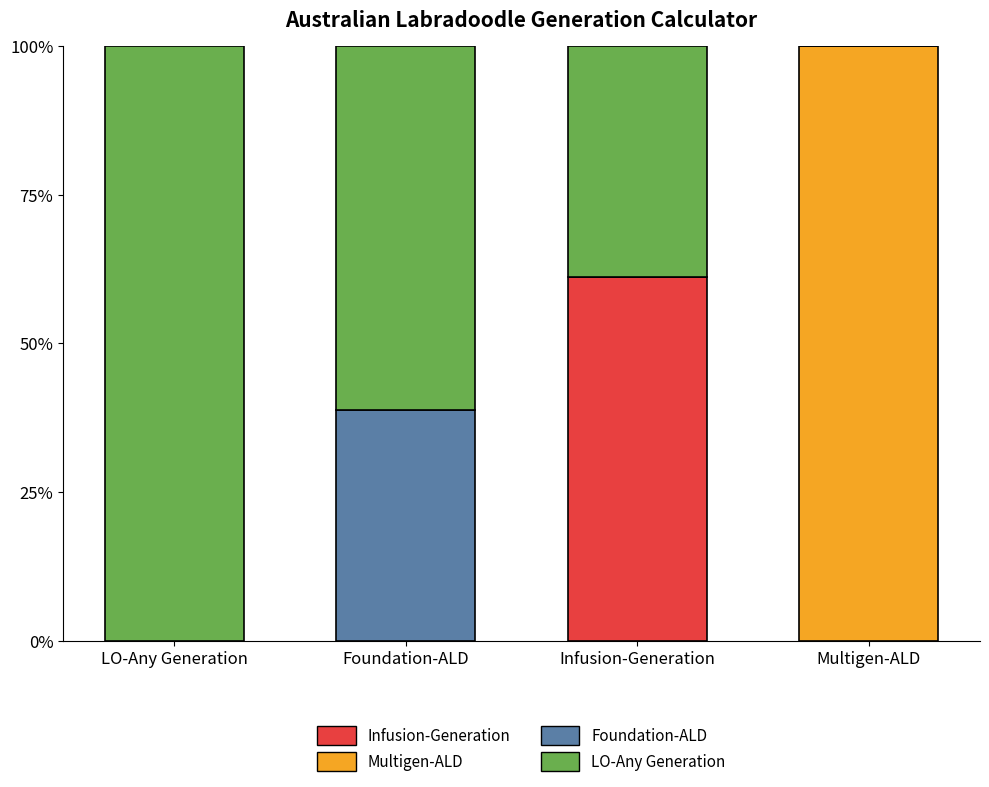

Are the bars horizontal?

No